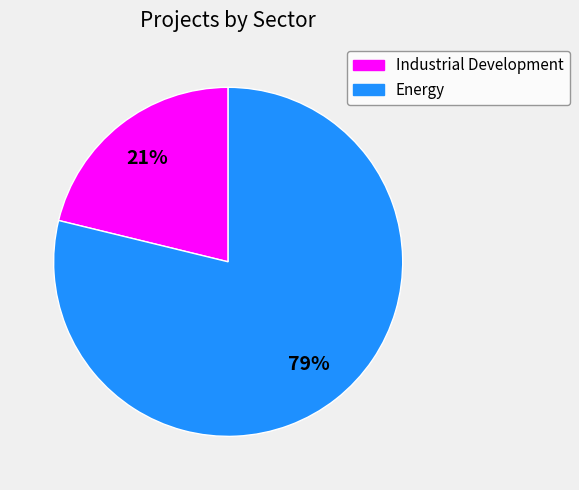

To the nearest percent, what is the difference between the largest and smallest slice percentages?

58%